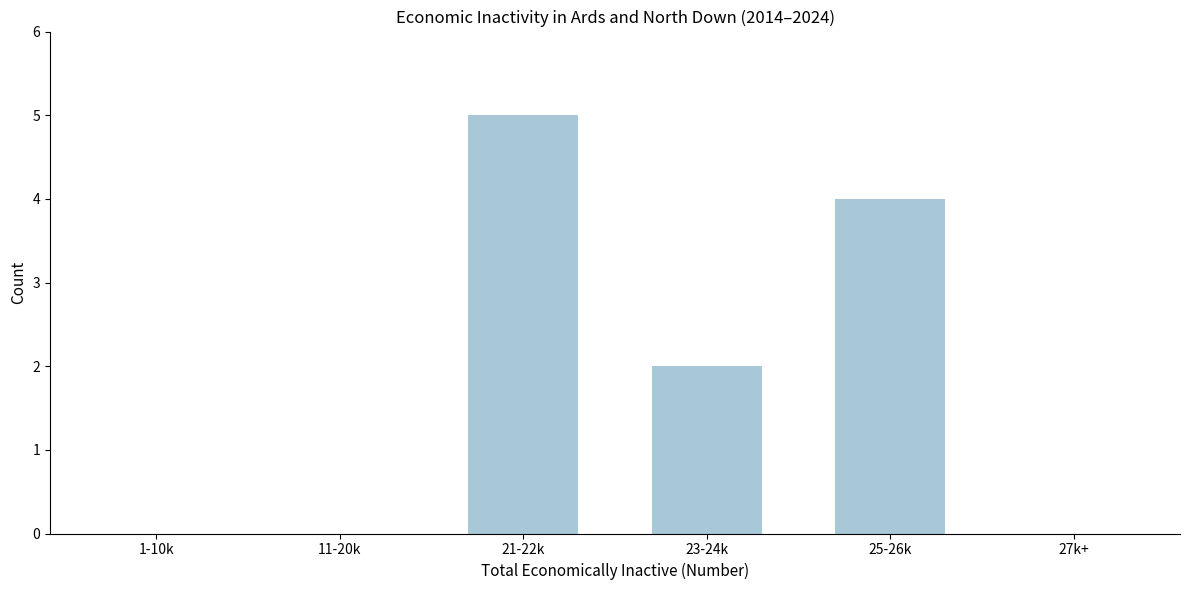

Reading left to right, transcribe all the data shown in this chart.

1-10k=0	11-20k=0	21-22k=5	23-24k=2	25-26k=4	27k+=0